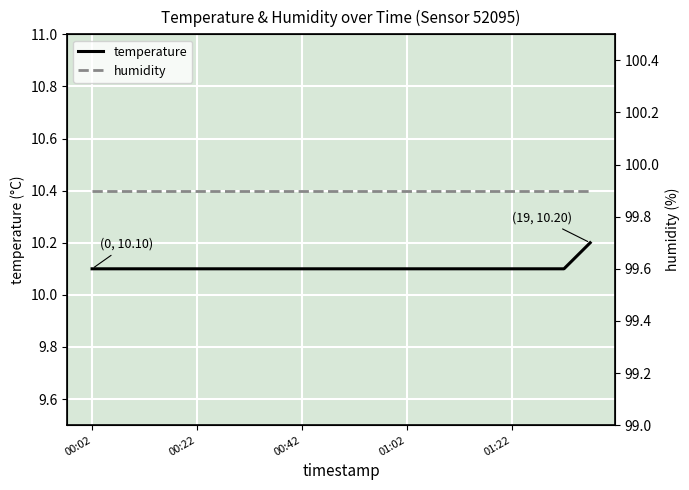

What are all the series names shown in the legend?

temperature, humidity